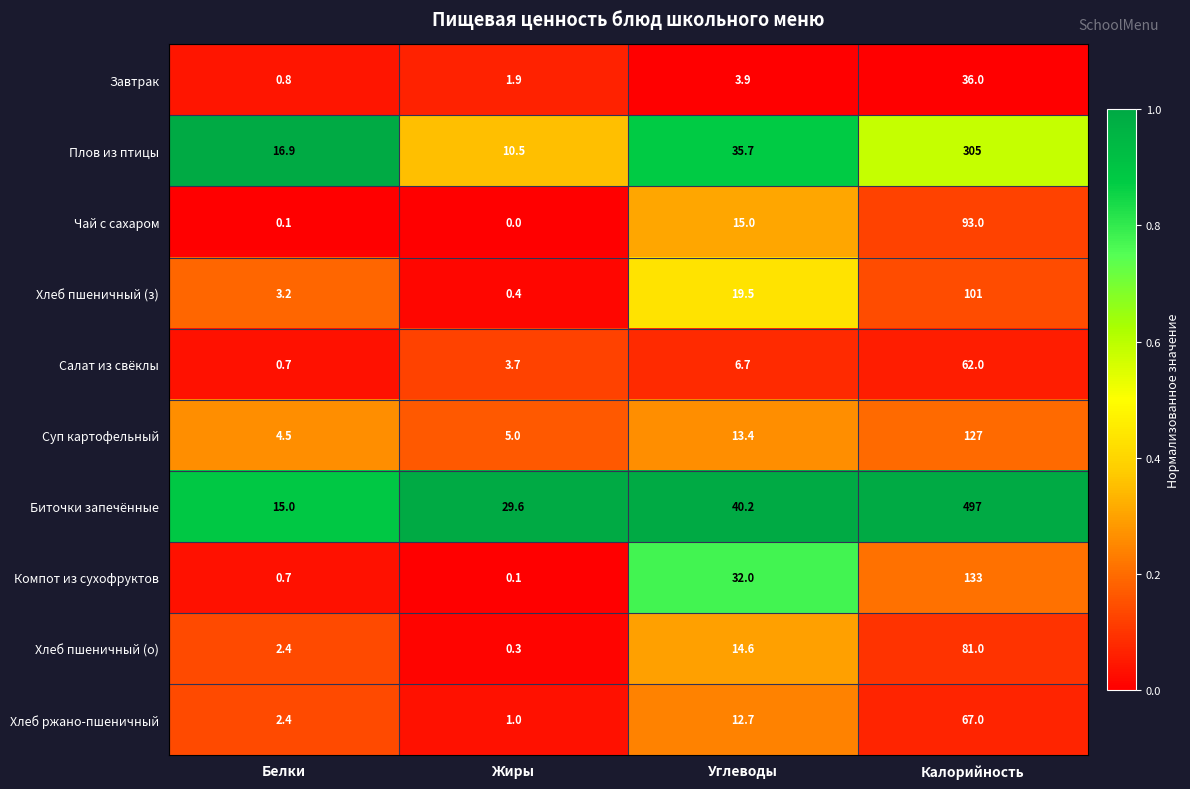

How many distinct data groups are displayed?

10